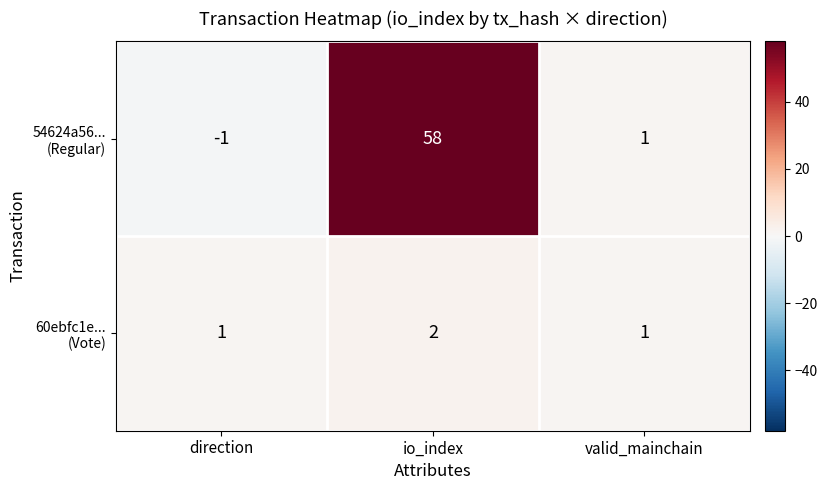

What is the total value across all series at io_index?

60